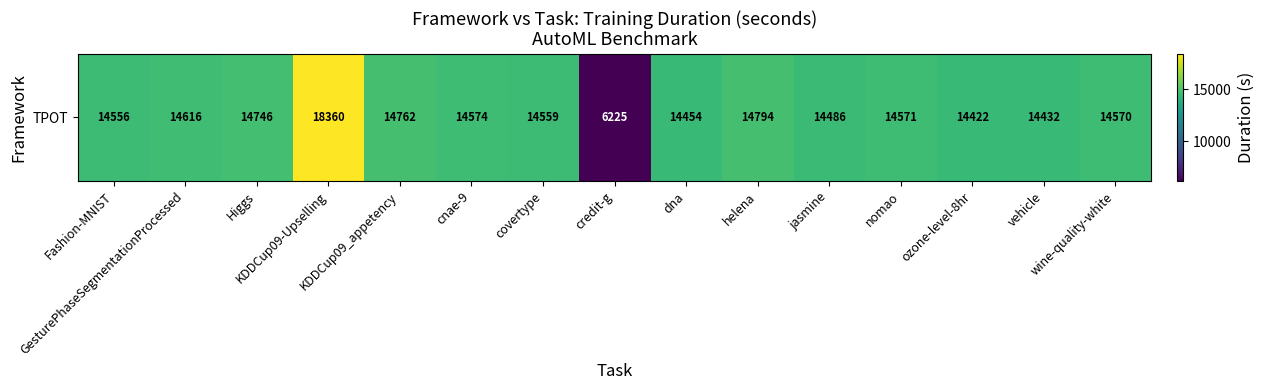

What is the difference between the maximum and minimum values?

12134.9